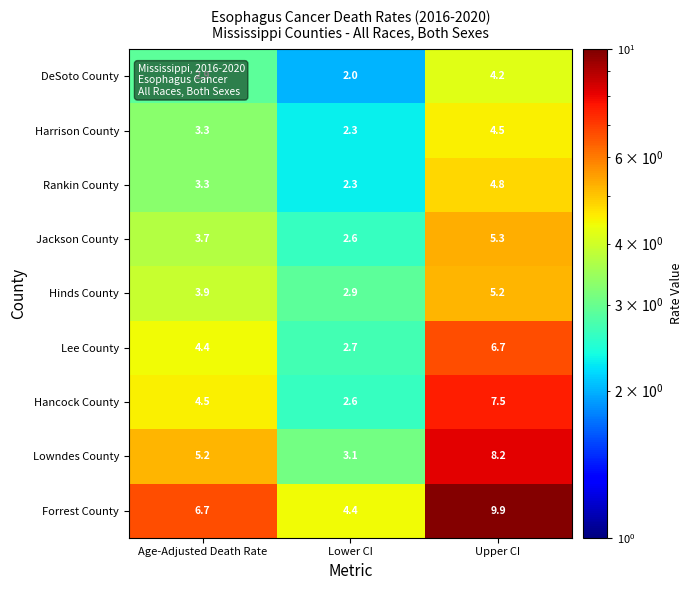

What is the greatest value displayed?

9.9